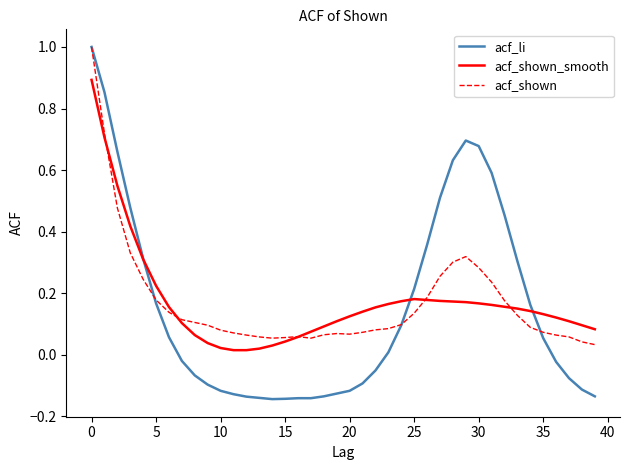

Does the chart display data point markers on the line(s)?

No